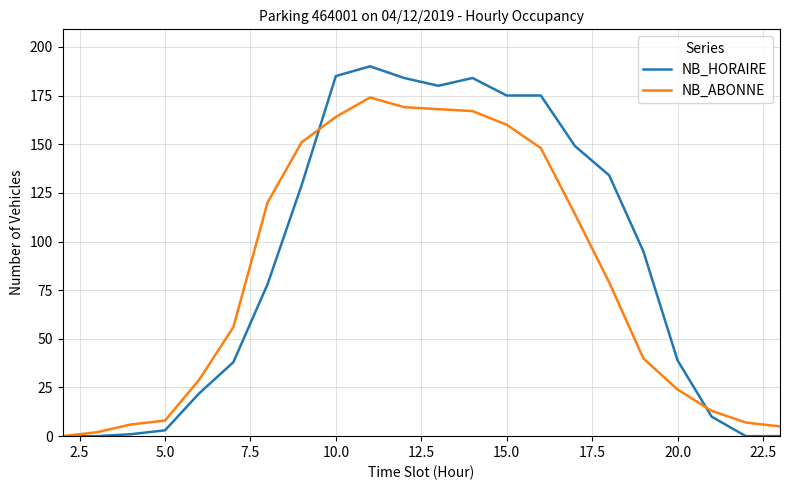

What is the maximum value for NB_HORAIRE?

190